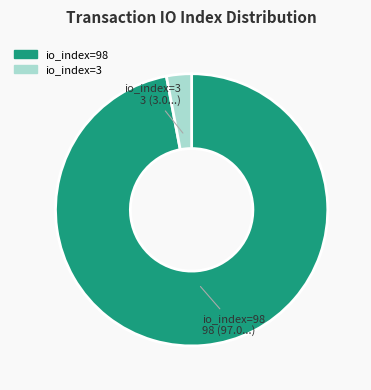

Which slice is the smallest?

io_index=3